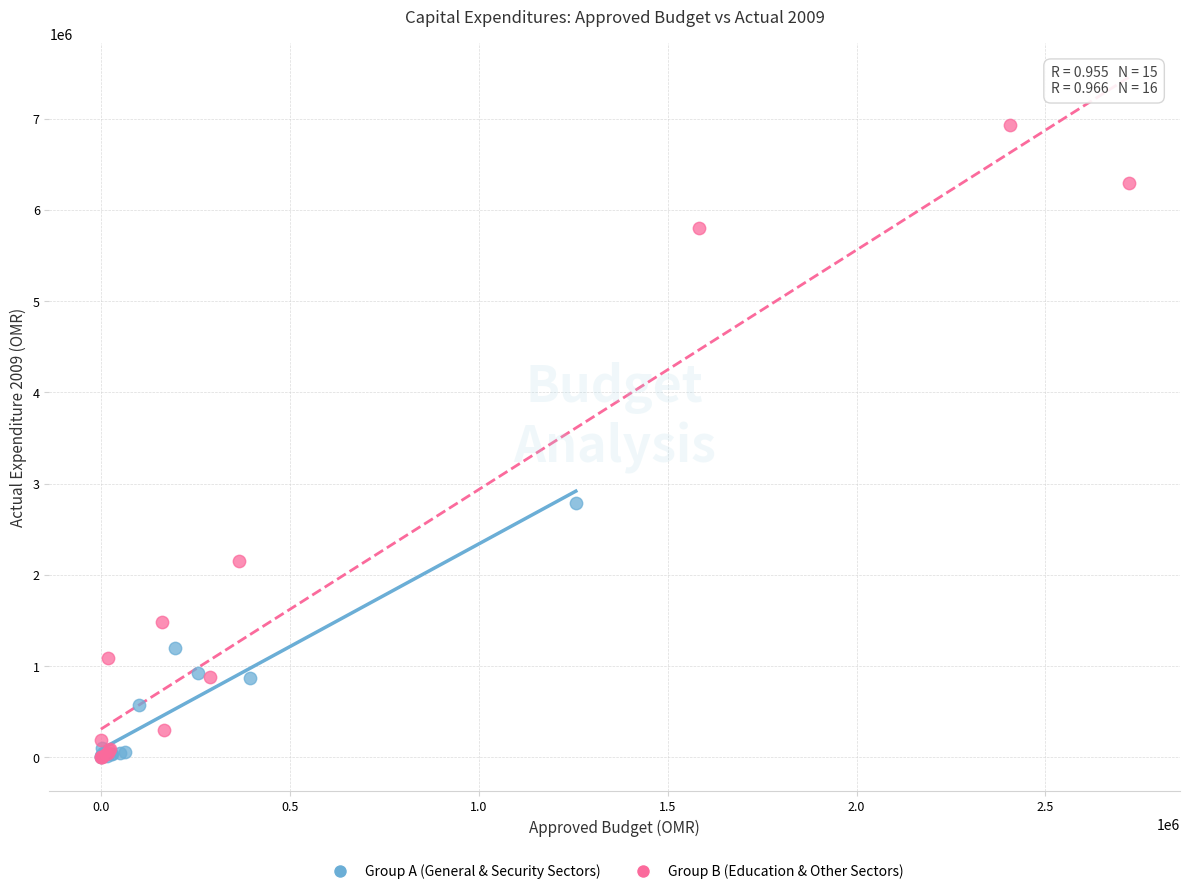

What are all the series names shown in the legend?

Group A (General & Security Sectors), Group B (Education & Other Sectors)